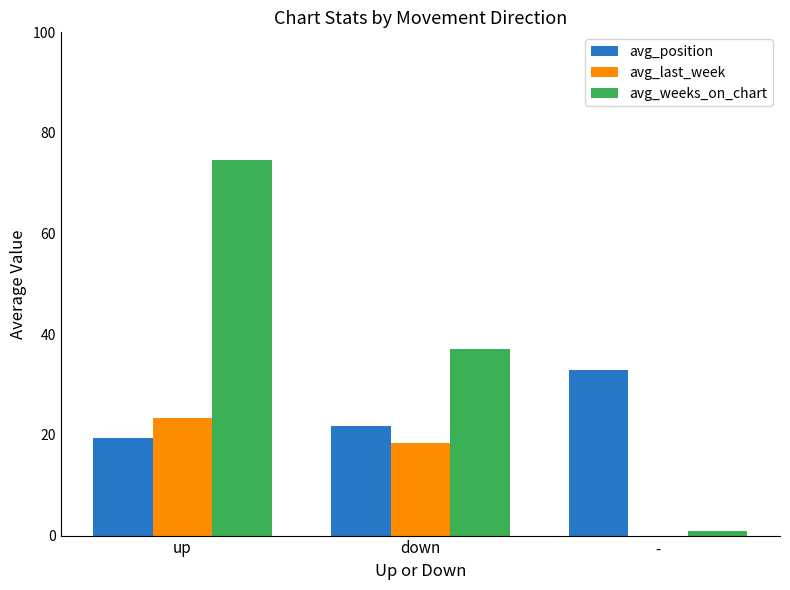

Which series changed the most between up and -?

avg_weeks_on_chart